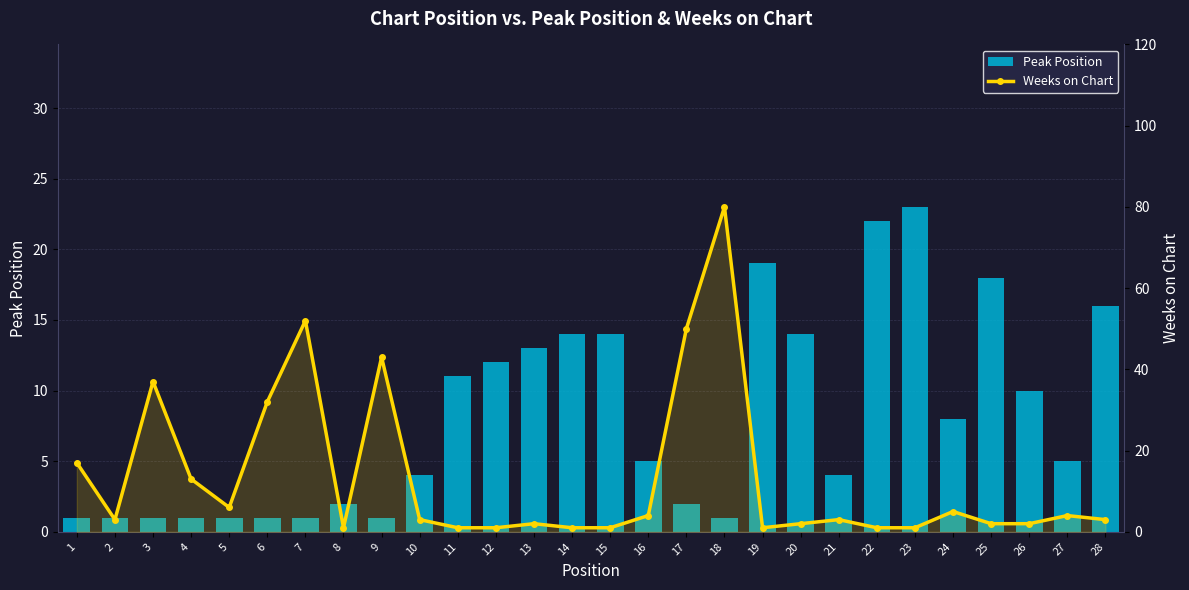

Reading right to left, extract all data points from this chart.

Peak Position: 28=16	27=5	26=10	25=18	24=8	23=23	22=22	21=4	20=14	19=19	18=1	17=2	16=5	15=14	14=14	13=13	12=12	11=11	10=4	9=1	8=2	7=1	6=1	5=1	4=1	3=1	2=1	1=1
Weeks on Chart: 28=3	27=4	26=2	25=2	24=5	23=1	22=1	21=3	20=2	19=1	18=80	17=50	16=4	15=1	14=1	13=2	12=1	11=1	10=3	9=43	8=1	7=52	6=32	5=6	4=13	3=37	2=3	1=17